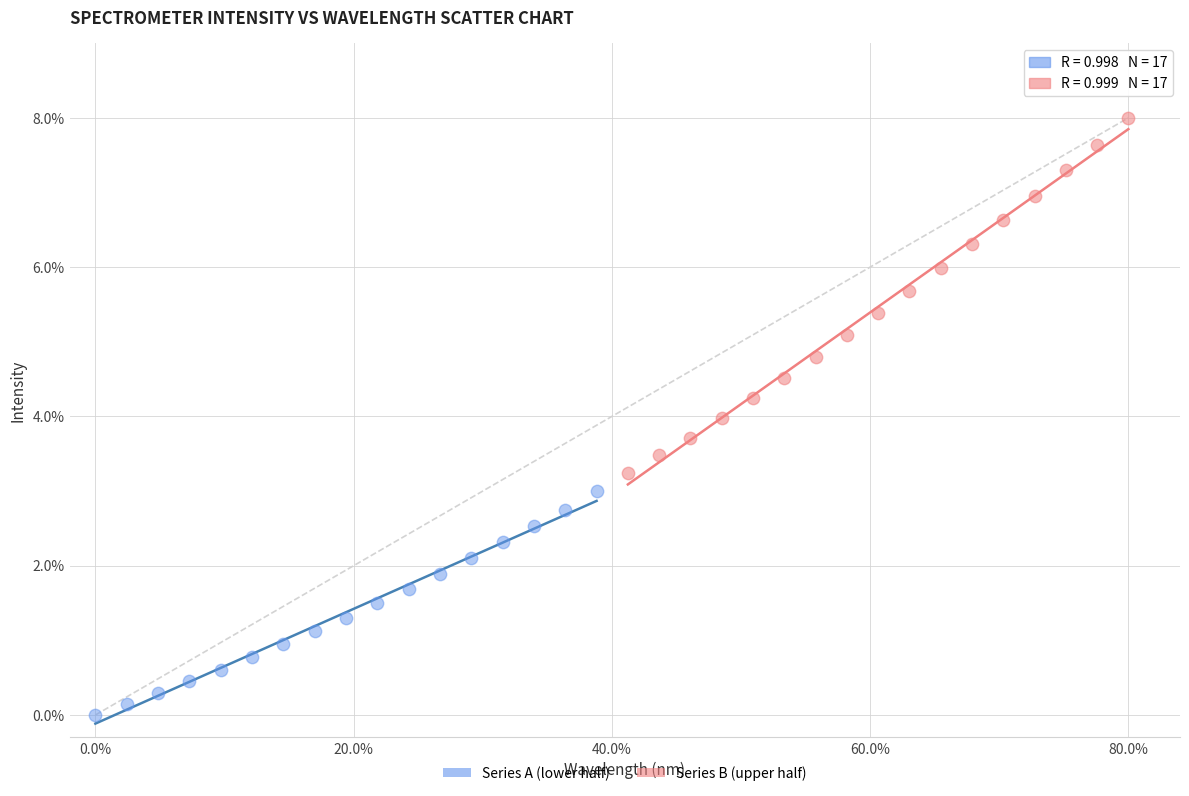

Which series contains the highest Y value?

Series B (upper half)